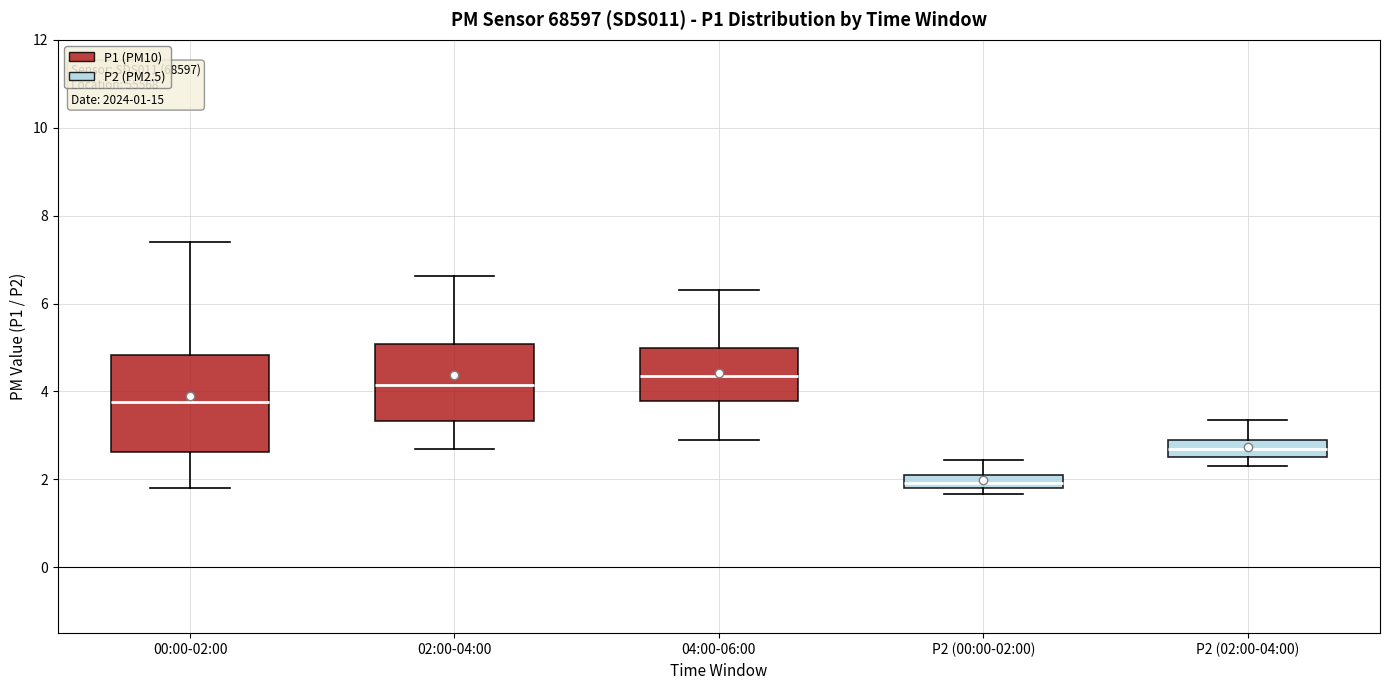

Which box has the lowest median line?

P2 (00:00-02:00)